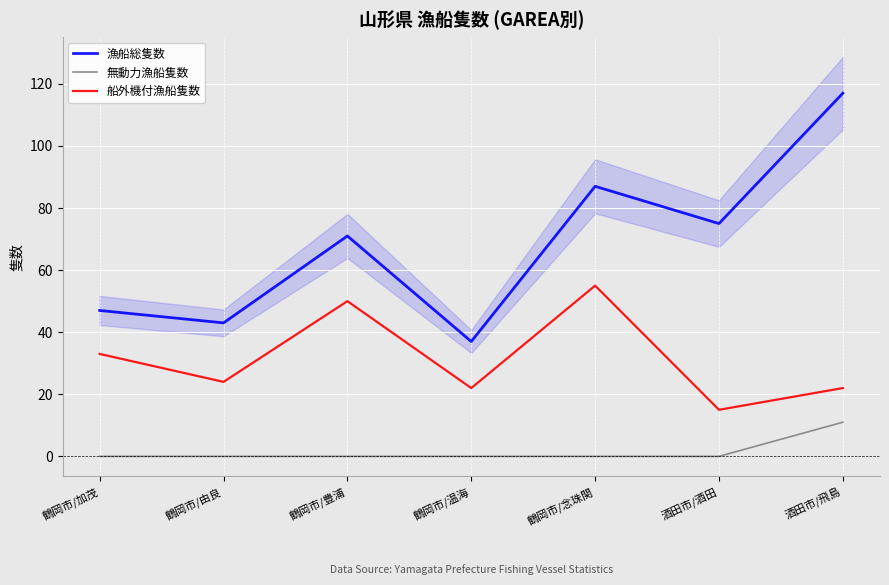

True or false: 船外機付漁船隻数 and 漁船総隻数 cross at least once.

False